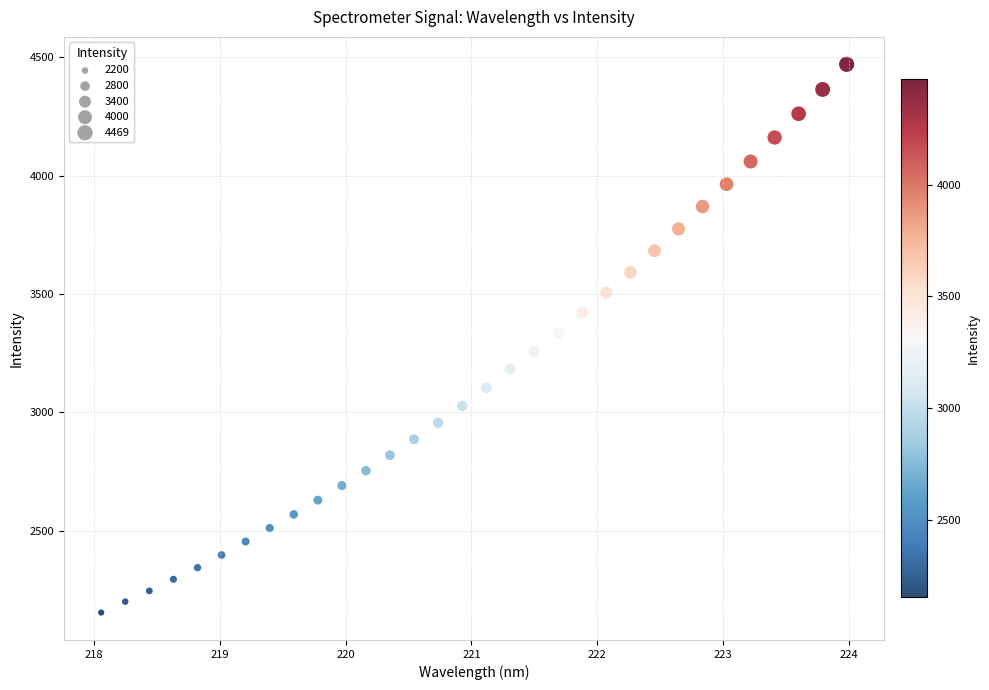

What is the range of X values (max minus min)?

5.9